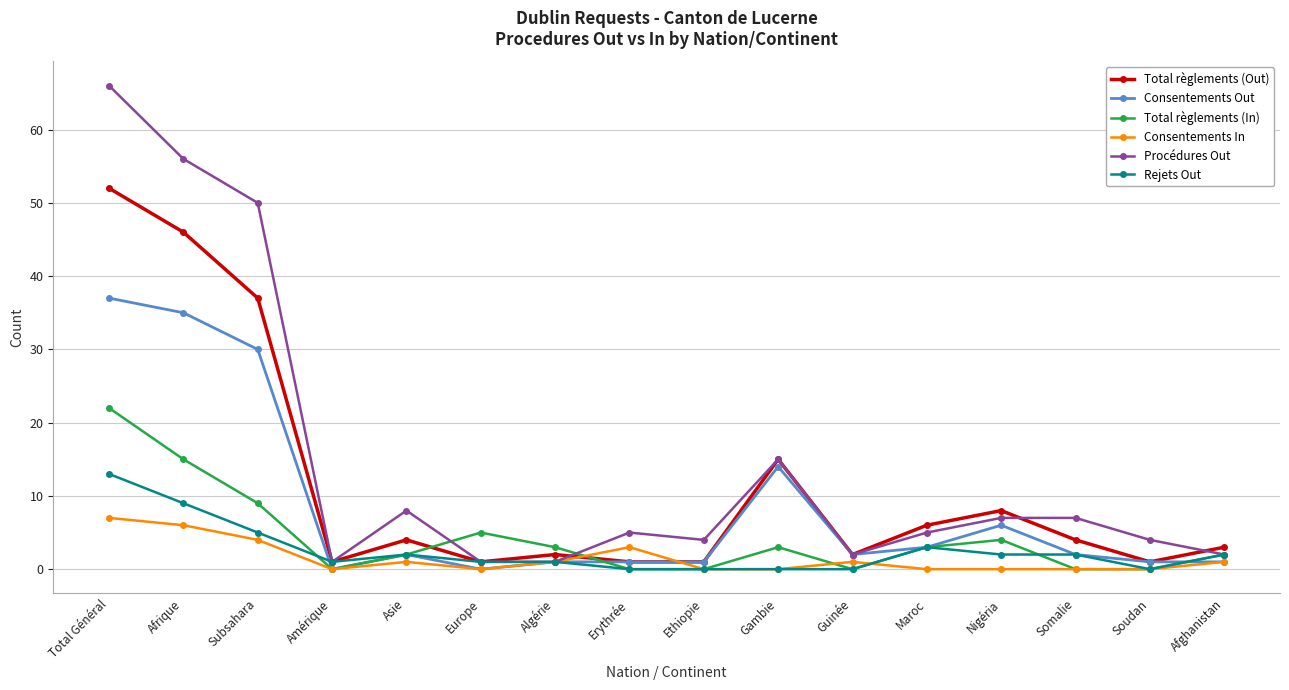

Which series has the largest total across all categories?

Procédures Out